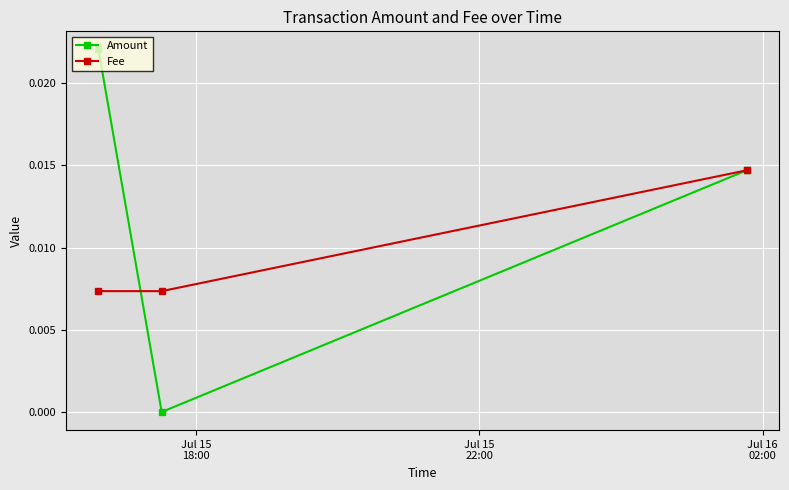

Which series has the largest total across all categories?

Amount